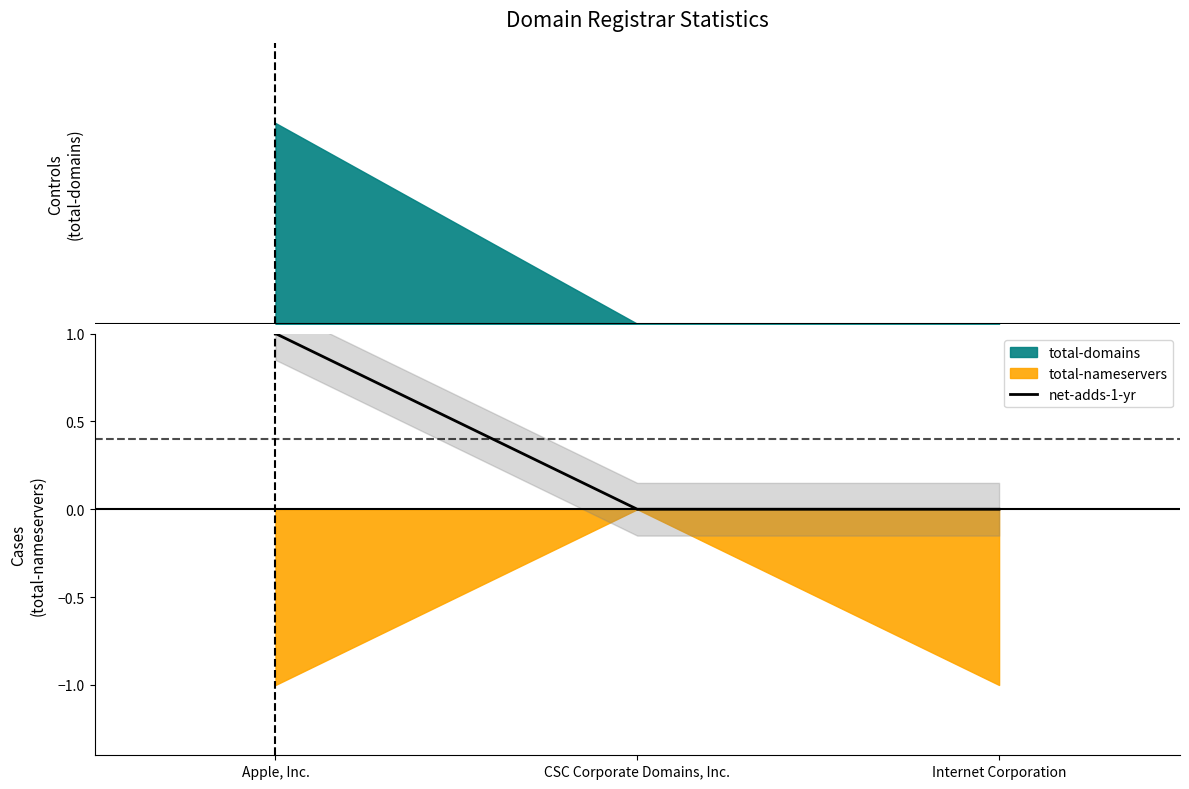

What position from the right is Internet Corporation?

1